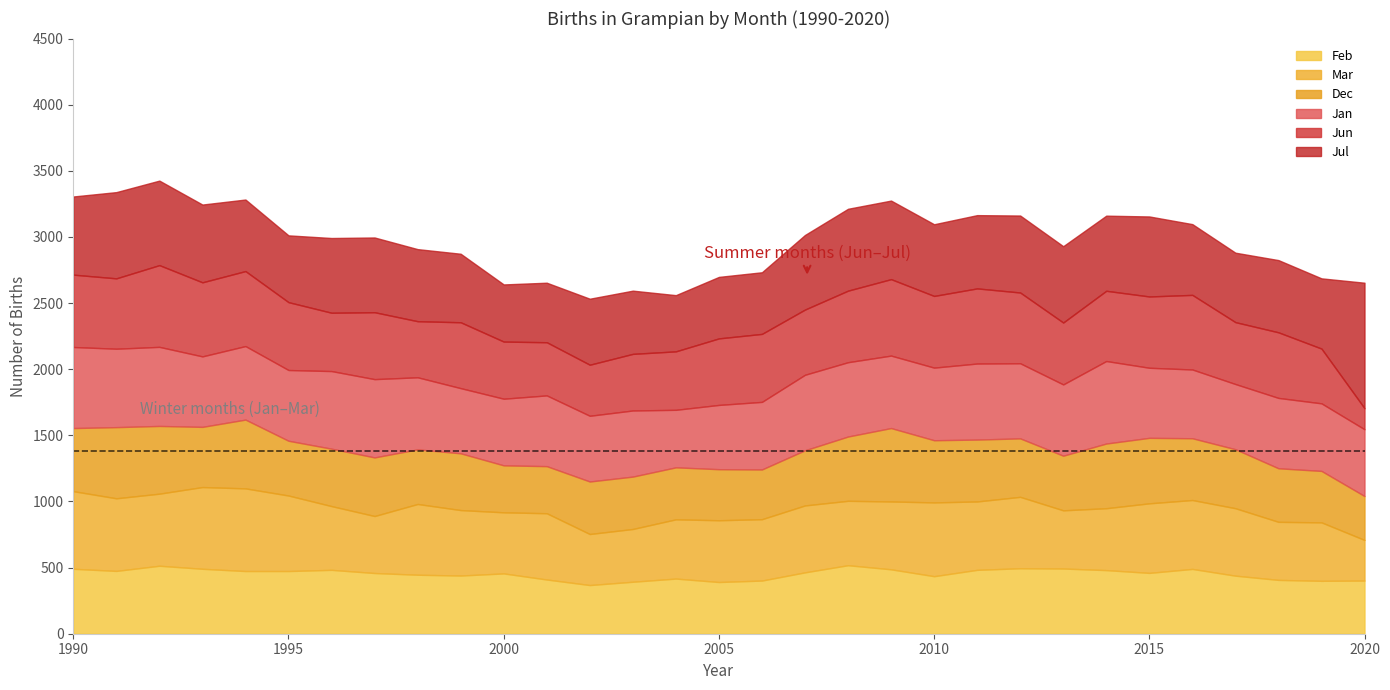

How many lines are shown in the chart?

6